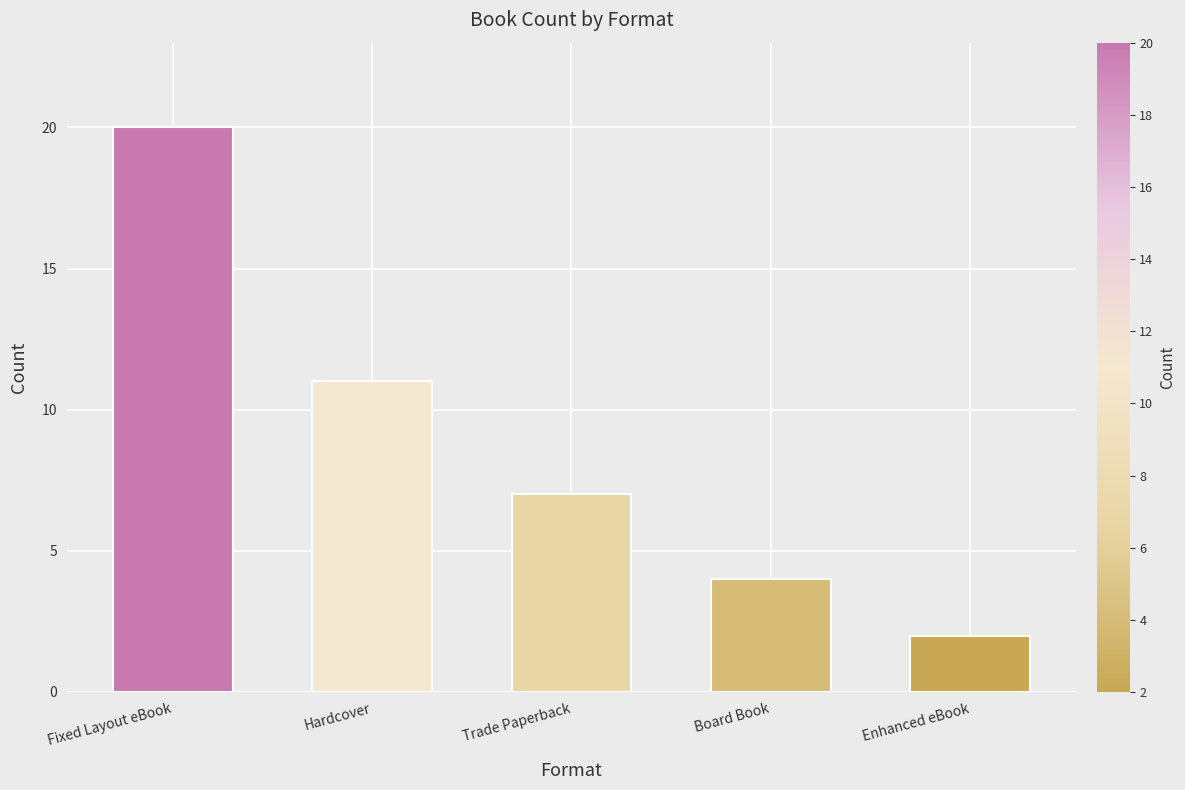

Reading left to right, extract all data points from this chart.

20	11	7	4	2